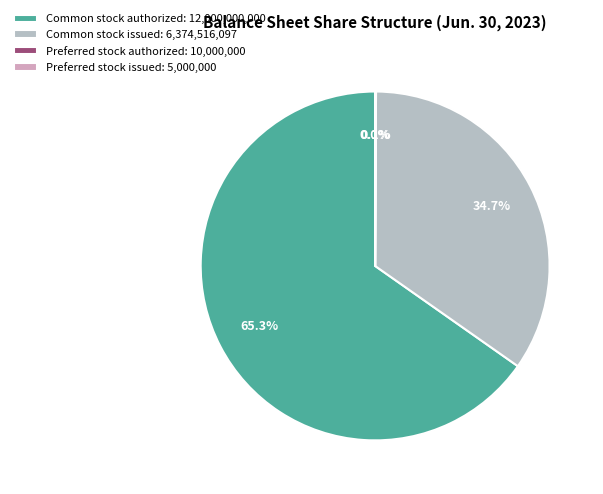

Is Common stock authorized the majority of the pie?

Yes